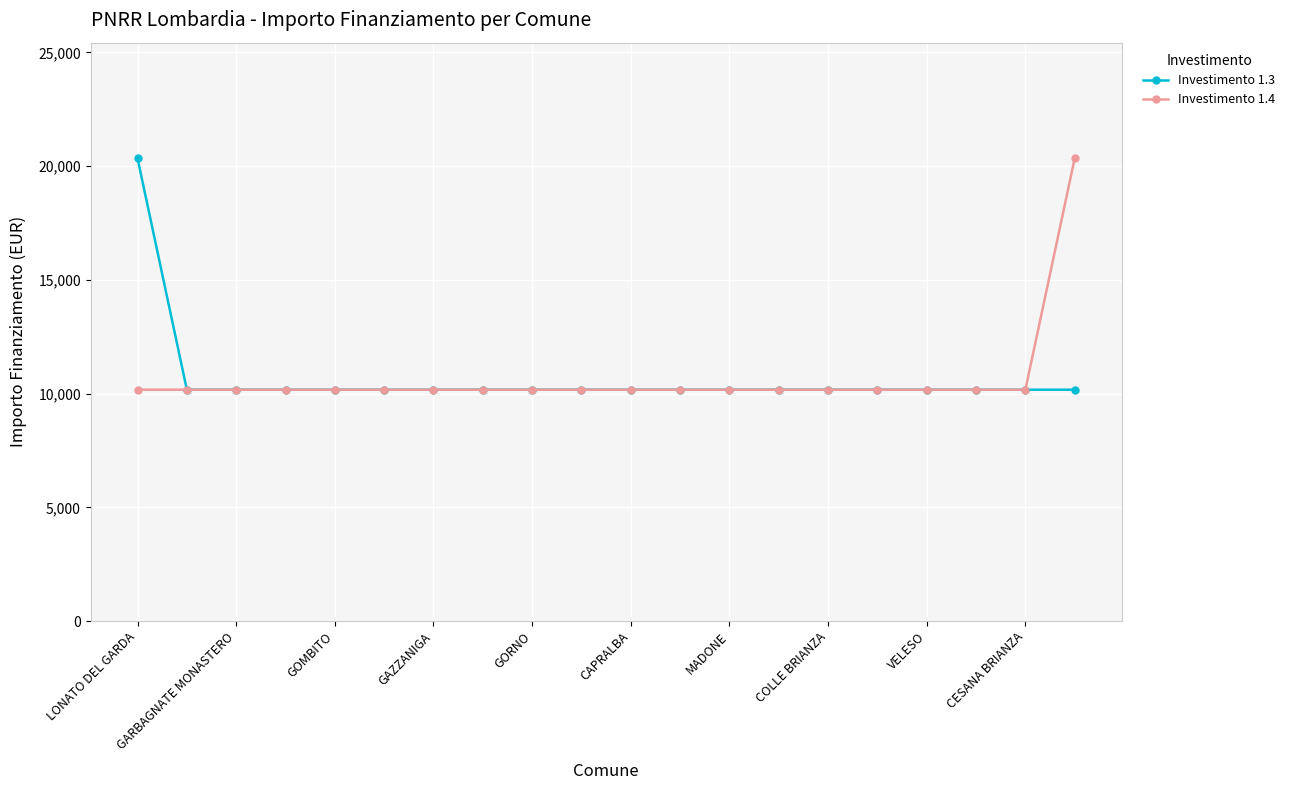

What is the maximum value shown in the chart?

20344